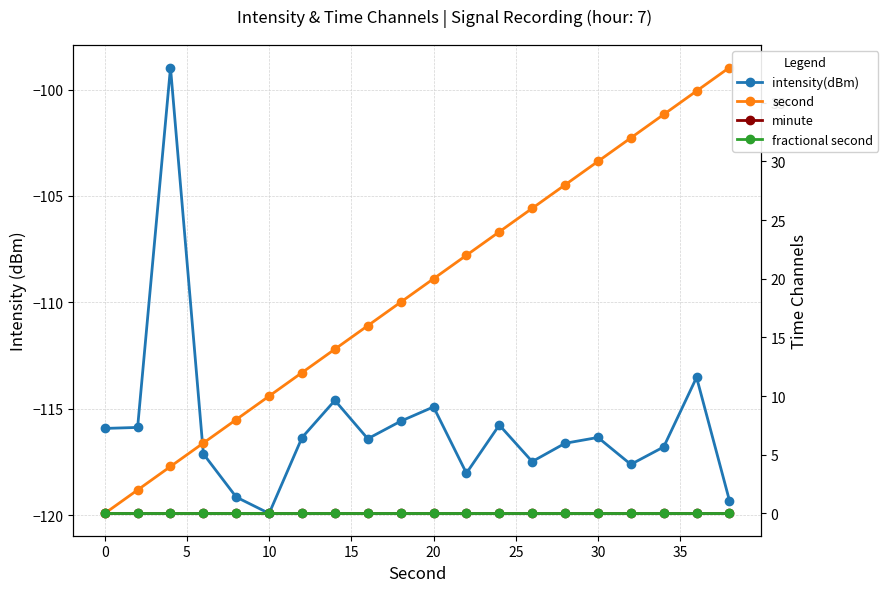

True or false: fractional second and minute intersect in this chart.

False